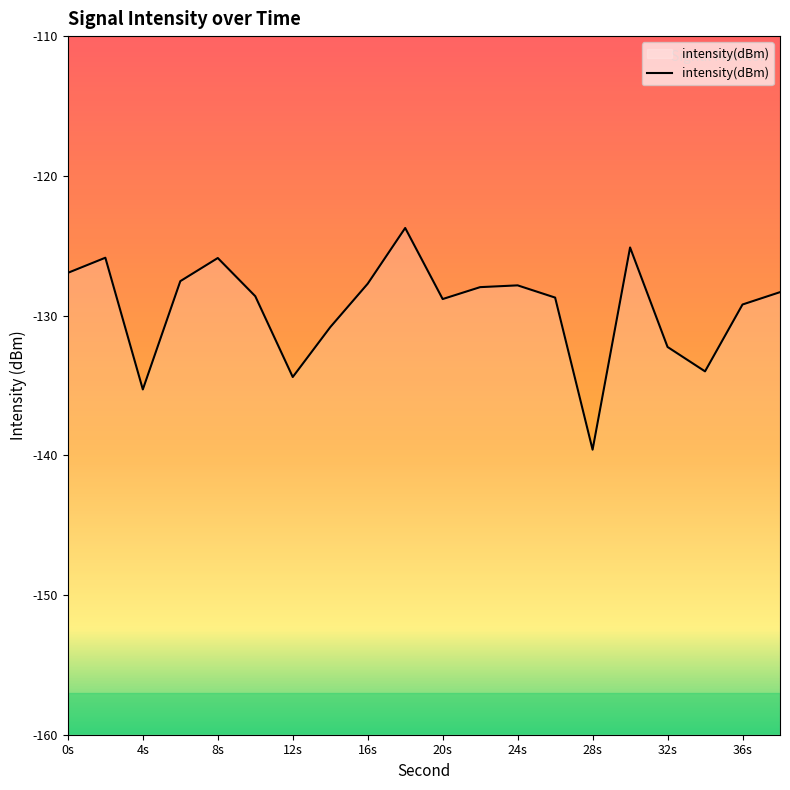

What is the difference between the values at 32s and 4s?

3.0